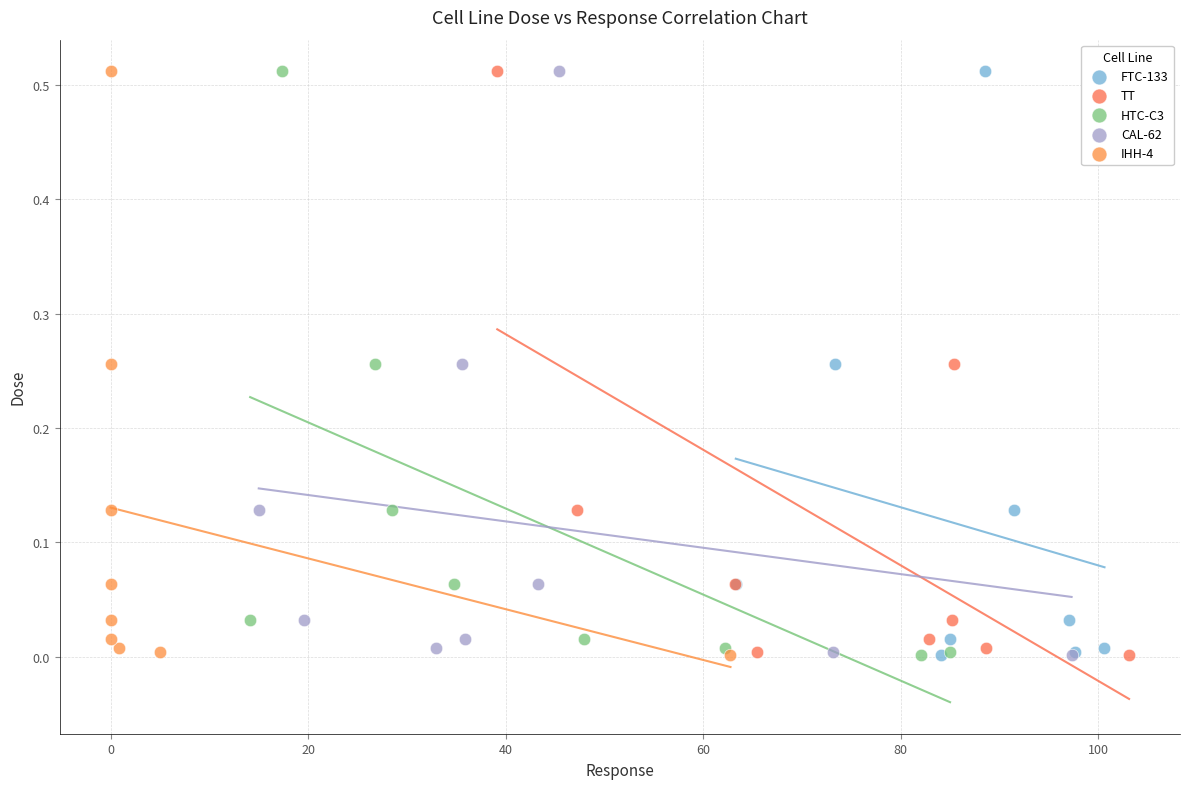

What are all the series names shown in the legend?

FTC-133, TT, HTC-C3, CAL-62, IHH-4